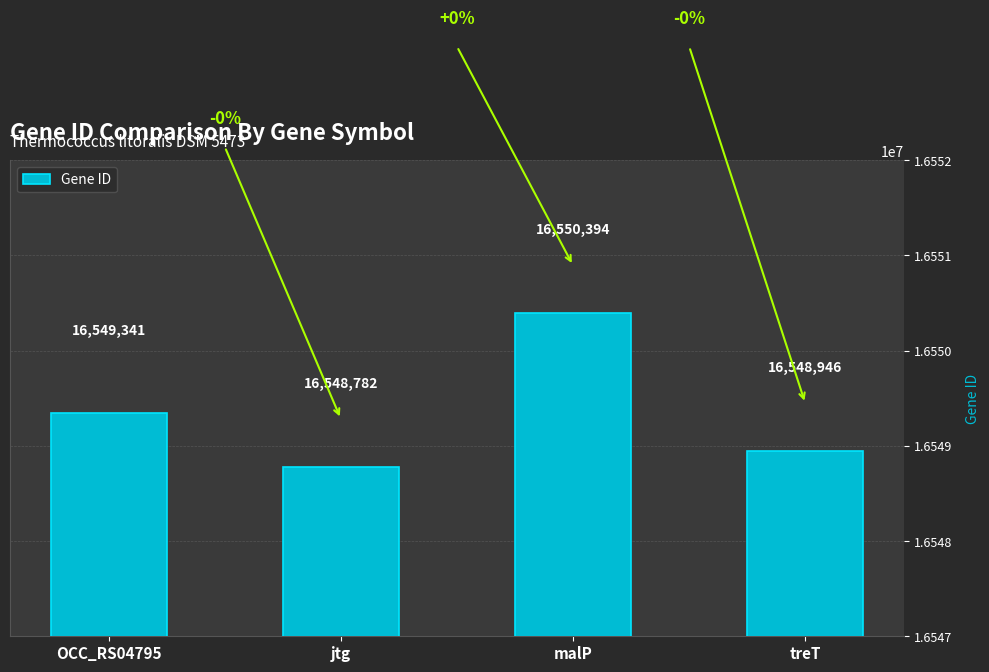

Count the number of data series in this chart.

1